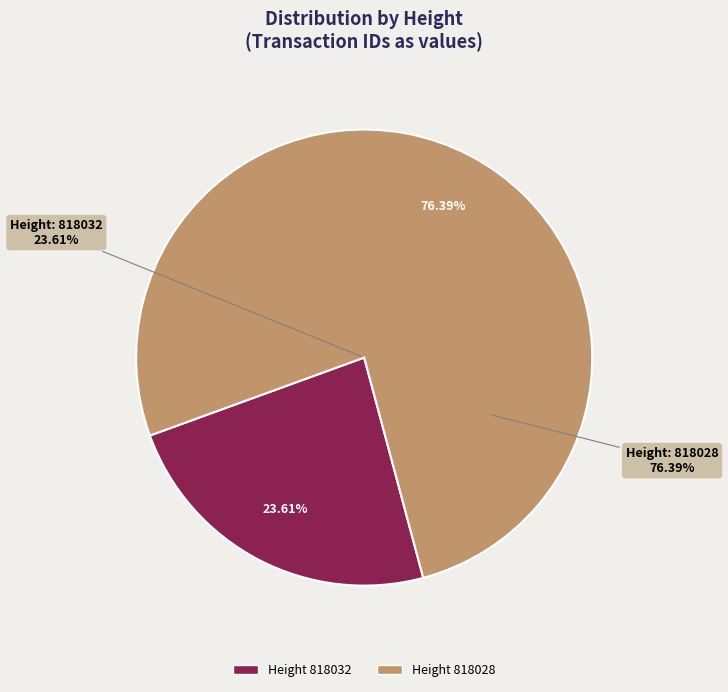

Does any single category account for the majority?

Yes